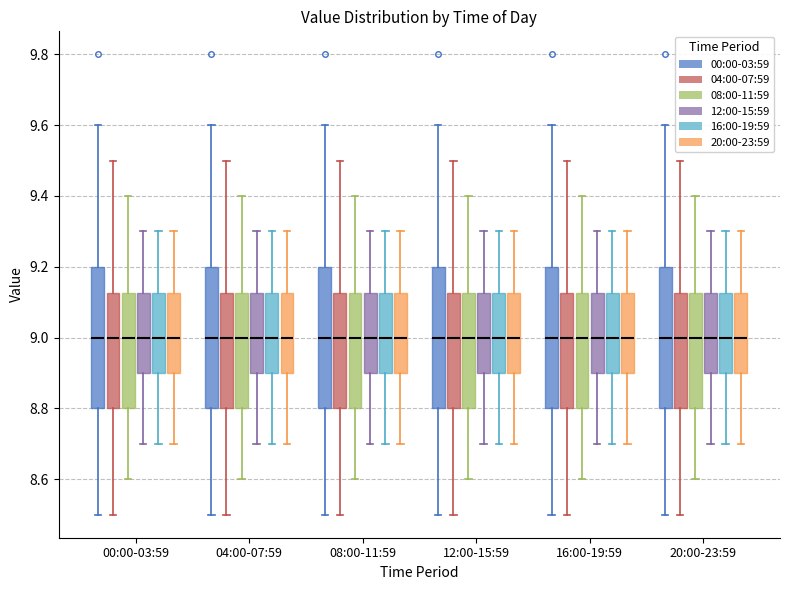

Reading left to right, read every box against the y-axis: the position of its median line, the range the box covers, and the ends of its whiskers. The values are not printed on the chart, so give them approximately, as read against the axis.

00:00-03:59 (00:00-03:59): median 9.00, box 8.80 to 9.20, whiskers 8.50 to 9.60
00:00-03:59 (04:00-07:59): median 9.00, box 8.80 to 9.12, whiskers 8.50 to 9.50
00:00-03:59 (08:00-11:59): median 9.00, box 8.80 to 9.12, whiskers 8.60 to 9.40
00:00-03:59 (12:00-15:59): median 9.00, box 8.90 to 9.12, whiskers 8.70 to 9.30
00:00-03:59 (16:00-19:59): median 9.00, box 8.90 to 9.12, whiskers 8.70 to 9.30
00:00-03:59 (20:00-23:59): median 9.00, box 8.90 to 9.12, whiskers 8.70 to 9.30
04:00-07:59 (00:00-03:59): median 9.00, box 8.80 to 9.20, whiskers 8.50 to 9.60
04:00-07:59 (04:00-07:59): median 9.00, box 8.80 to 9.12, whiskers 8.50 to 9.50
04:00-07:59 (08:00-11:59): median 9.00, box 8.80 to 9.12, whiskers 8.60 to 9.40
04:00-07:59 (12:00-15:59): median 9.00, box 8.90 to 9.12, whiskers 8.70 to 9.30
04:00-07:59 (16:00-19:59): median 9.00, box 8.90 to 9.12, whiskers 8.70 to 9.30
04:00-07:59 (20:00-23:59): median 9.00, box 8.90 to 9.12, whiskers 8.70 to 9.30
08:00-11:59 (00:00-03:59): median 9.00, box 8.80 to 9.20, whiskers 8.50 to 9.60
08:00-11:59 (04:00-07:59): median 9.00, box 8.80 to 9.12, whiskers 8.50 to 9.50
08:00-11:59 (08:00-11:59): median 9.00, box 8.80 to 9.12, whiskers 8.60 to 9.40
08:00-11:59 (12:00-15:59): median 9.00, box 8.90 to 9.12, whiskers 8.70 to 9.30
08:00-11:59 (16:00-19:59): median 9.00, box 8.90 to 9.12, whiskers 8.70 to 9.30
08:00-11:59 (20:00-23:59): median 9.00, box 8.90 to 9.12, whiskers 8.70 to 9.30
12:00-15:59 (00:00-03:59): median 9.00, box 8.80 to 9.20, whiskers 8.50 to 9.60
12:00-15:59 (04:00-07:59): median 9.00, box 8.80 to 9.12, whiskers 8.50 to 9.50
12:00-15:59 (08:00-11:59): median 9.00, box 8.80 to 9.12, whiskers 8.60 to 9.40
12:00-15:59 (12:00-15:59): median 9.00, box 8.90 to 9.12, whiskers 8.70 to 9.30
12:00-15:59 (16:00-19:59): median 9.00, box 8.90 to 9.12, whiskers 8.70 to 9.30
12:00-15:59 (20:00-23:59): median 9.00, box 8.90 to 9.12, whiskers 8.70 to 9.30
16:00-19:59 (00:00-03:59): median 9.00, box 8.80 to 9.20, whiskers 8.50 to 9.60
16:00-19:59 (04:00-07:59): median 9.00, box 8.80 to 9.12, whiskers 8.50 to 9.50
16:00-19:59 (08:00-11:59): median 9.00, box 8.80 to 9.12, whiskers 8.60 to 9.40
16:00-19:59 (12:00-15:59): median 9.00, box 8.90 to 9.12, whiskers 8.70 to 9.30
16:00-19:59 (16:00-19:59): median 9.00, box 8.90 to 9.12, whiskers 8.70 to 9.30
16:00-19:59 (20:00-23:59): median 9.00, box 8.90 to 9.12, whiskers 8.70 to 9.30
20:00-23:59 (00:00-03:59): median 9.00, box 8.80 to 9.20, whiskers 8.50 to 9.60
20:00-23:59 (04:00-07:59): median 9.00, box 8.80 to 9.12, whiskers 8.50 to 9.50
20:00-23:59 (08:00-11:59): median 9.00, box 8.80 to 9.12, whiskers 8.60 to 9.40
20:00-23:59 (12:00-15:59): median 9.00, box 8.90 to 9.12, whiskers 8.70 to 9.30
20:00-23:59 (16:00-19:59): median 9.00, box 8.90 to 9.12, whiskers 8.70 to 9.30
20:00-23:59 (20:00-23:59): median 9.00, box 8.90 to 9.12, whiskers 8.70 to 9.30